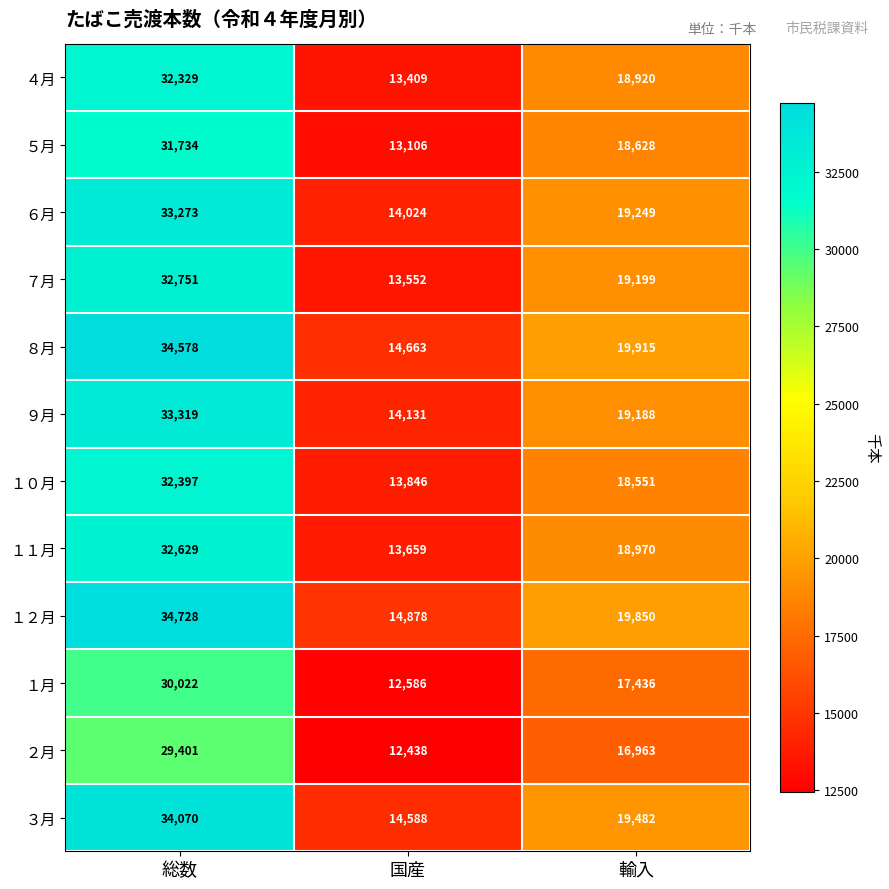

At which category does the chart reach its minimum across all series?

国産